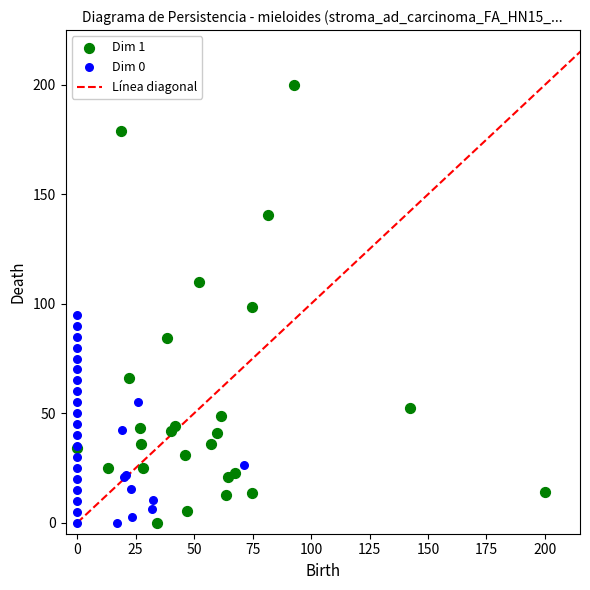

Which series has the largest Y range (max minus min)?

Dim 1